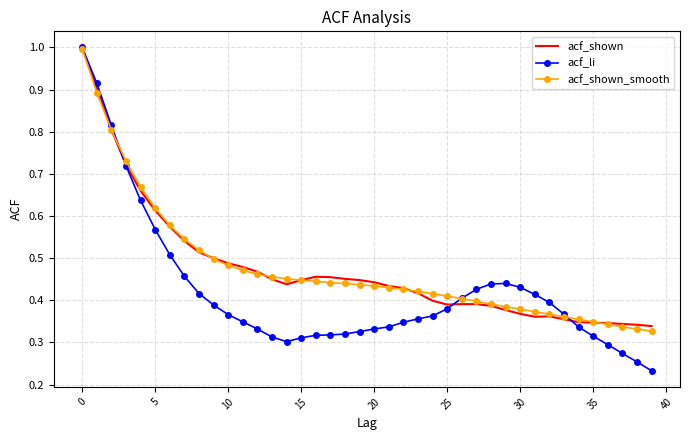

What is the maximum value for acf_shown_smooth?

1.0